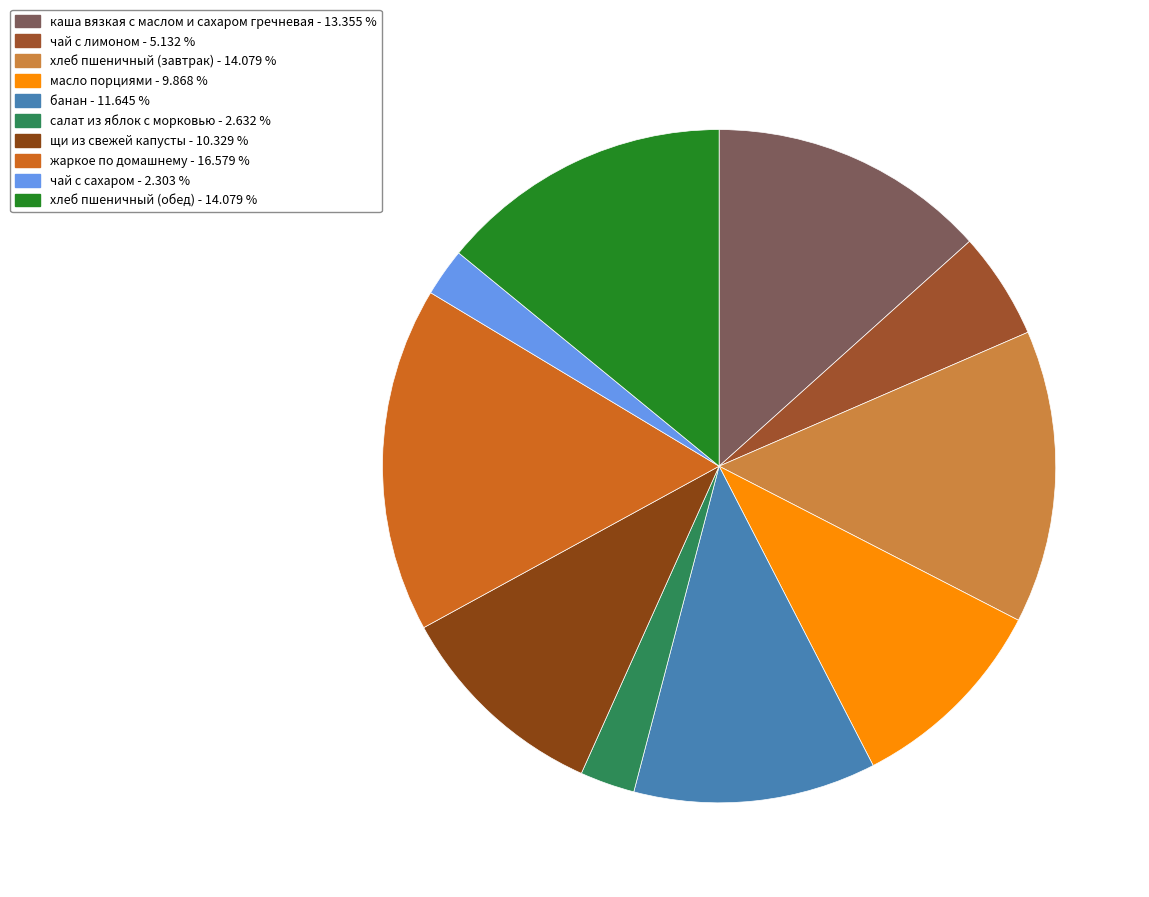

Which category has the biggest portion of the pie?

жаркое по домашнему